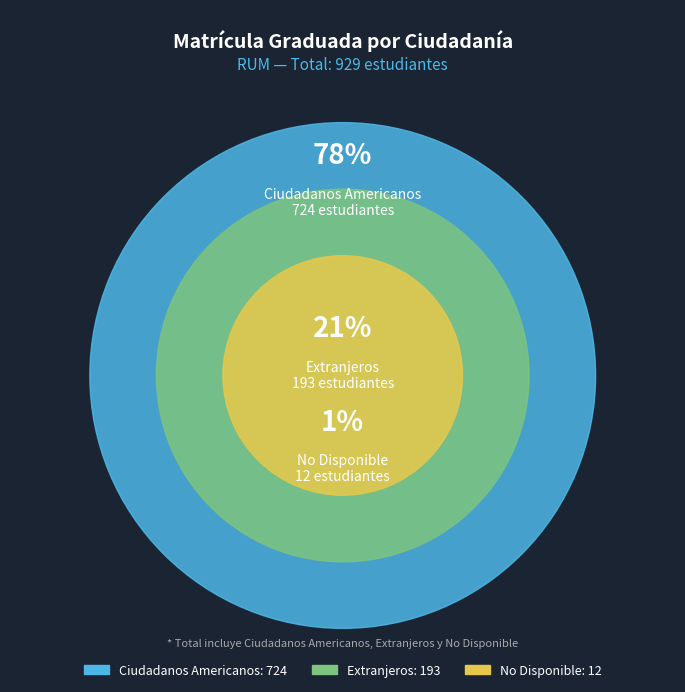

Which category accounts for the majority?

Ciudadanos Americanos